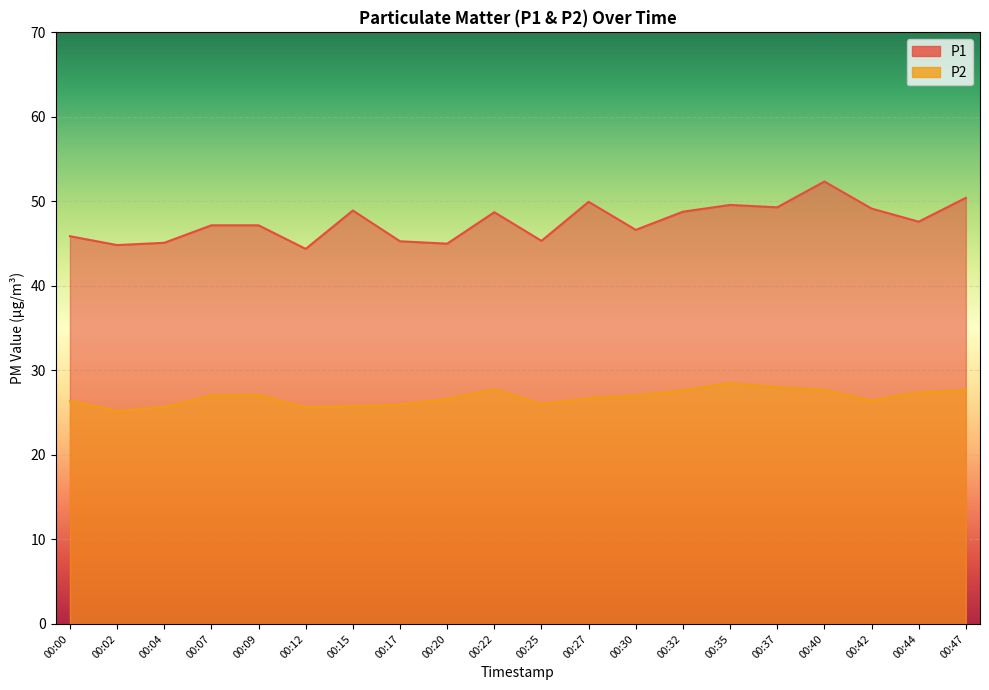

Rank the series by their average value, from highest to lowest.

P1, P2